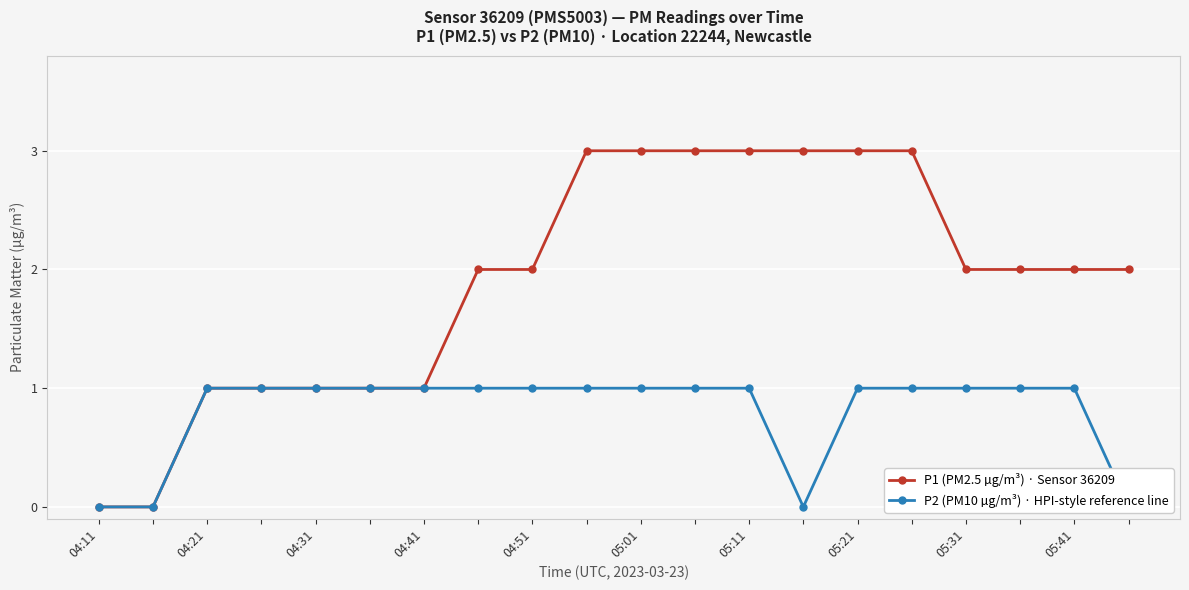

What is the maximum value shown in the chart?

3